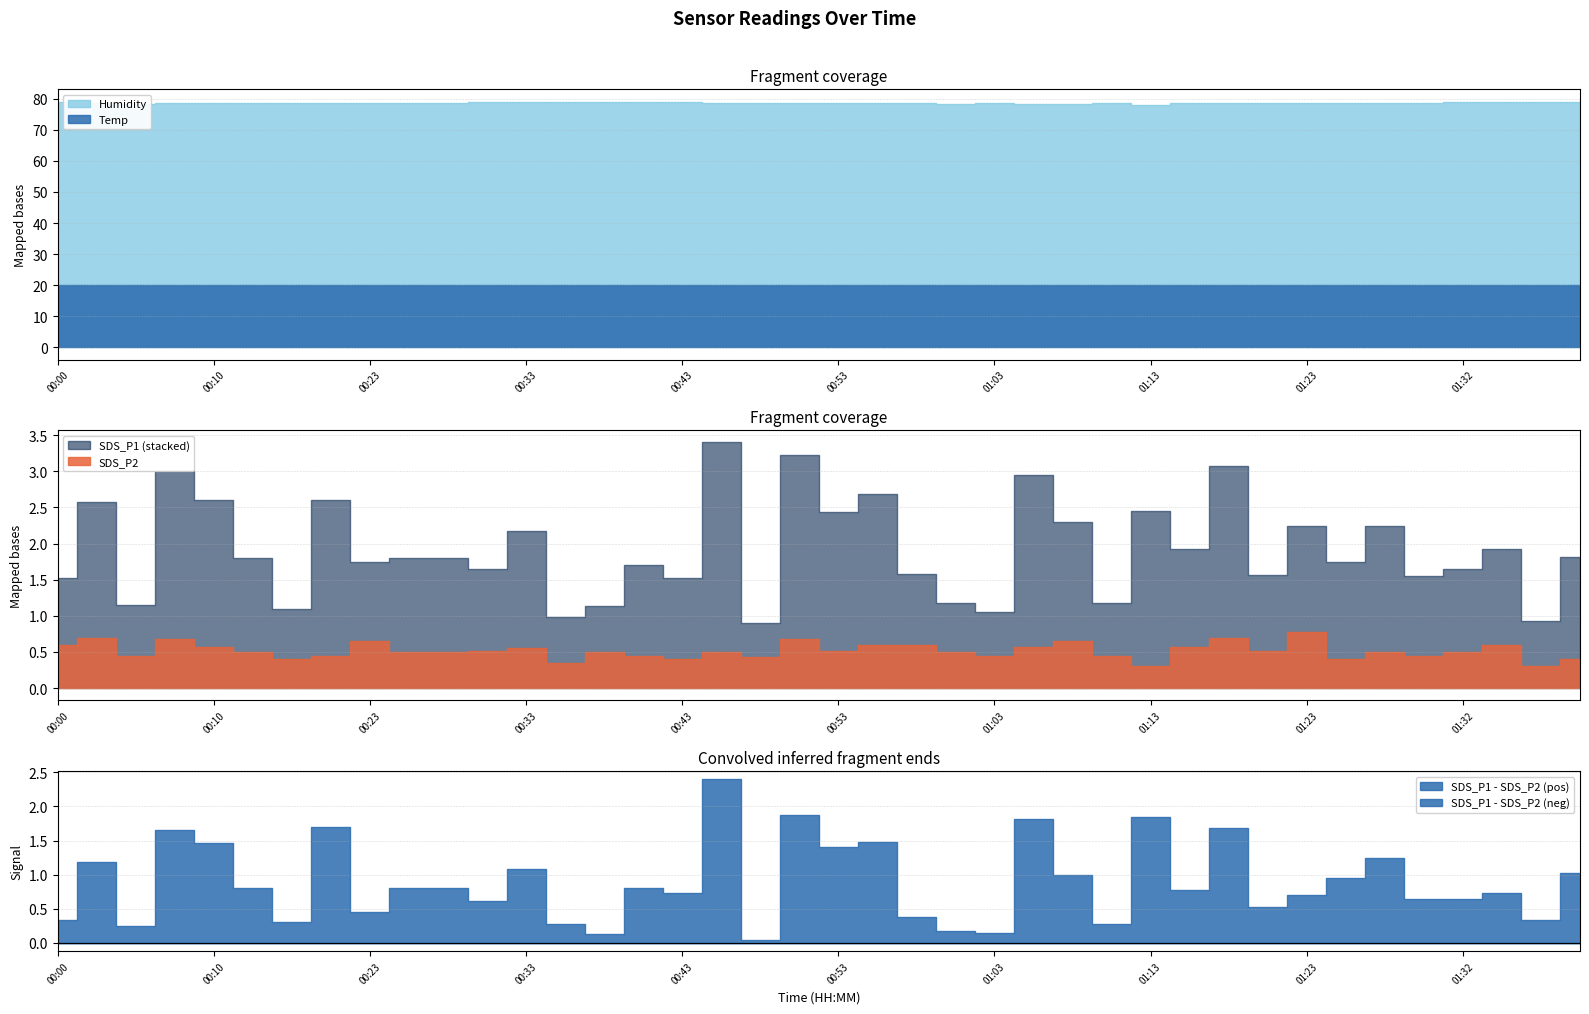

Reading left to right, transcribe all the data shown in this chart.

SDS_P1: 00:00=0.9	00:03=1.9	00:05=0.7	00:08=2.3	00:10=2.0	00:13=1.3	00:18=0.7	00:21=2.1	00:23=1.1	00:26=1.3	00:28=1.3	00:31=1.1	00:33=1.6	00:36=0.6	00:38=0.6	00:41=1.2	00:43=1.1	00:46=2.9	00:48=0.5	00:51=2.5	00:53=1.9	00:56=2.1	00:58=1.0	01:00=0.7	01:03=0.6	01:05=2.4	01:08=1.6	01:10=0.7	01:13=2.1	01:15=1.4	01:18=2.4	01:20=1.1	01:23=1.5	01:25=1.4	01:27=1.8	01:30=1.1	01:32=1.1	01:35=1.3	01:37=0.6	01:40=1.4
SDS_P2: 00:00=0.6	00:03=0.7	00:05=0.5	00:08=0.7	00:10=0.6	00:13=0.5	00:18=0.4	00:21=0.5	00:23=0.7	00:26=0.5	00:28=0.5	00:31=0.5	00:33=0.6	00:36=0.3	00:38=0.5	00:41=0.5	00:43=0.4	00:46=0.5	00:48=0.4	00:51=0.7	00:53=0.5	00:56=0.6	00:58=0.6	01:00=0.5	01:03=0.5	01:05=0.6	01:08=0.7	01:10=0.5	01:13=0.3	01:15=0.6	01:18=0.7	01:20=0.5	01:23=0.8	01:25=0.4	01:27=0.5	01:30=0.5	01:32=0.5	01:35=0.6	01:37=0.3	01:40=0.4
Temp: 00:00=19.9	00:03=19.9	00:05=19.9	00:08=19.9	00:10=19.9	00:13=19.9	00:18=19.9	00:21=19.9	00:23=19.9	00:26=19.9	00:28=19.9	00:31=19.9	00:33=19.9	00:36=20.0	00:38=19.9	00:41=19.9	00:43=20.0	00:46=19.9	00:48=19.9	00:51=19.9	00:53=19.9	00:56=19.9	00:58=19.9	01:00=19.9	01:03=19.9	01:05=19.9	01:08=19.9	01:10=19.9	01:13=19.9	01:15=19.9	01:18=19.9	01:20=19.9	01:23=19.9	01:25=19.9	01:27=19.9	01:30=19.9	01:32=19.9	01:35=19.9	01:37=20.0	01:40=19.9
Humidity: 00:00=79.0	00:03=78.5	00:05=78.4	00:08=78.7	00:10=78.6	00:13=78.5	00:18=78.7	00:21=78.7	00:23=78.7	00:26=78.5	00:28=78.8	00:31=79.1	00:33=79.1	00:36=79.1	00:38=78.9	00:41=78.9	00:43=79.1	00:46=78.6	00:48=78.6	00:51=78.5	00:53=78.6	00:56=78.5	00:58=78.5	01:00=78.2	01:03=78.5	01:05=78.2	01:08=78.2	01:10=78.5	01:13=78.1	01:15=78.6	01:18=78.7	01:20=78.5	01:23=78.8	01:25=78.7	01:27=78.8	01:30=78.7	01:32=78.9	01:35=78.9	01:37=79.1	01:40=78.9